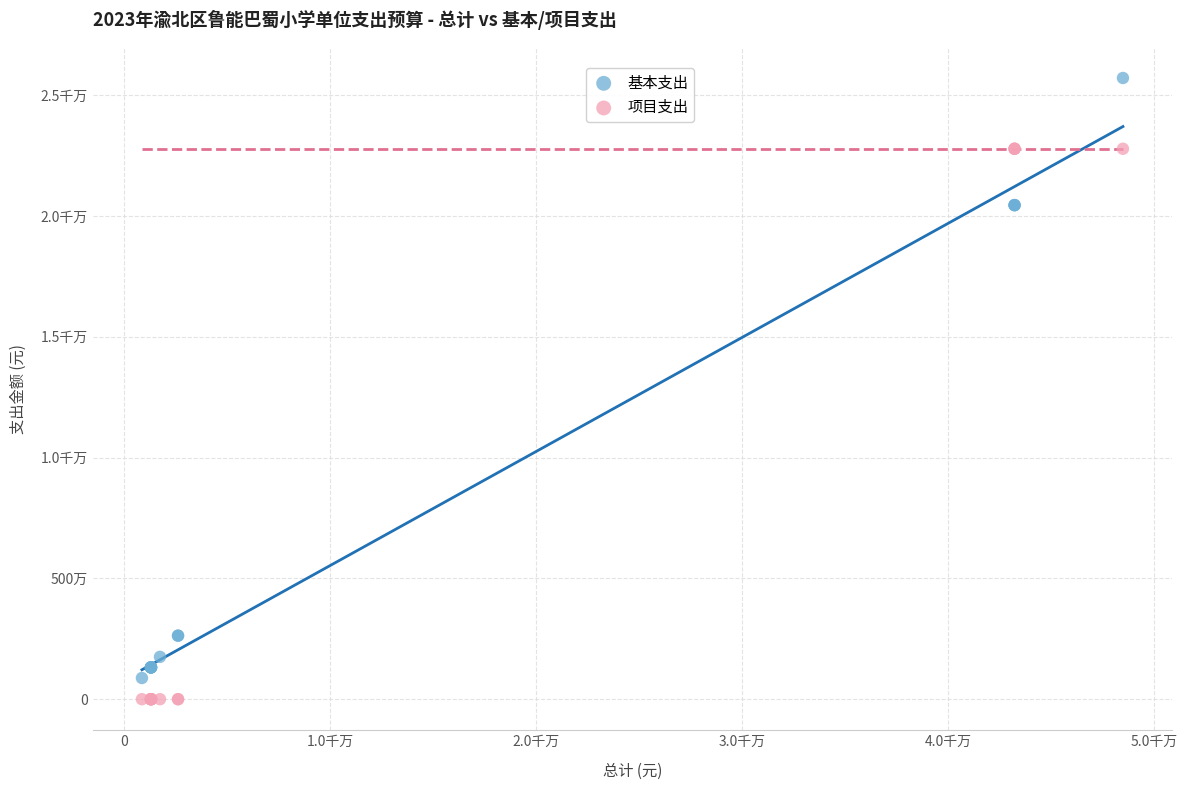

What are all the series names shown in the legend?

基本支出, 项目支出